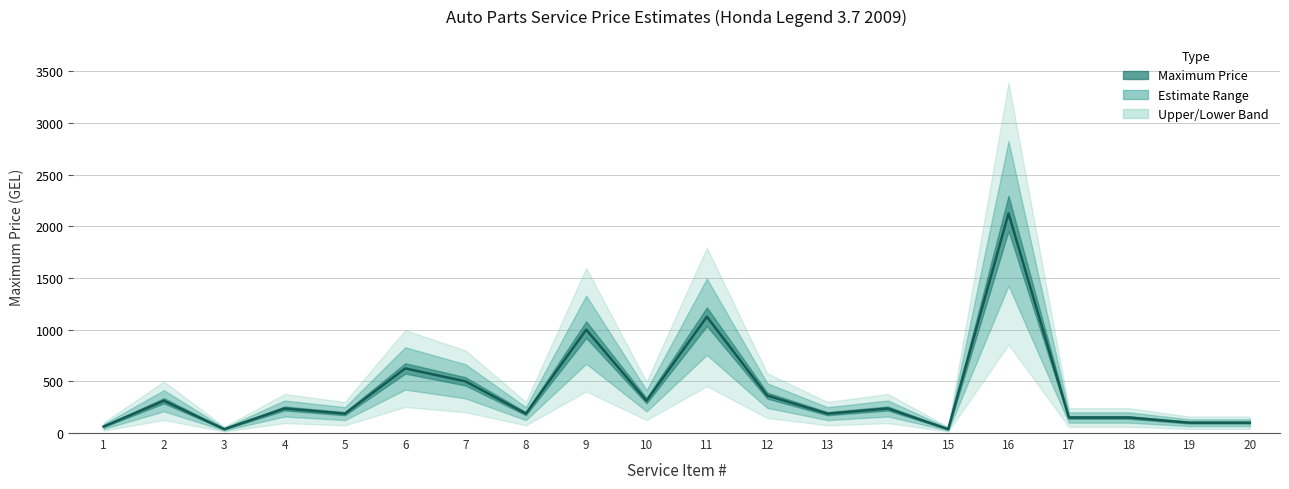

What is the difference between the Upper Estimate values at 15 and 9?

1280.0